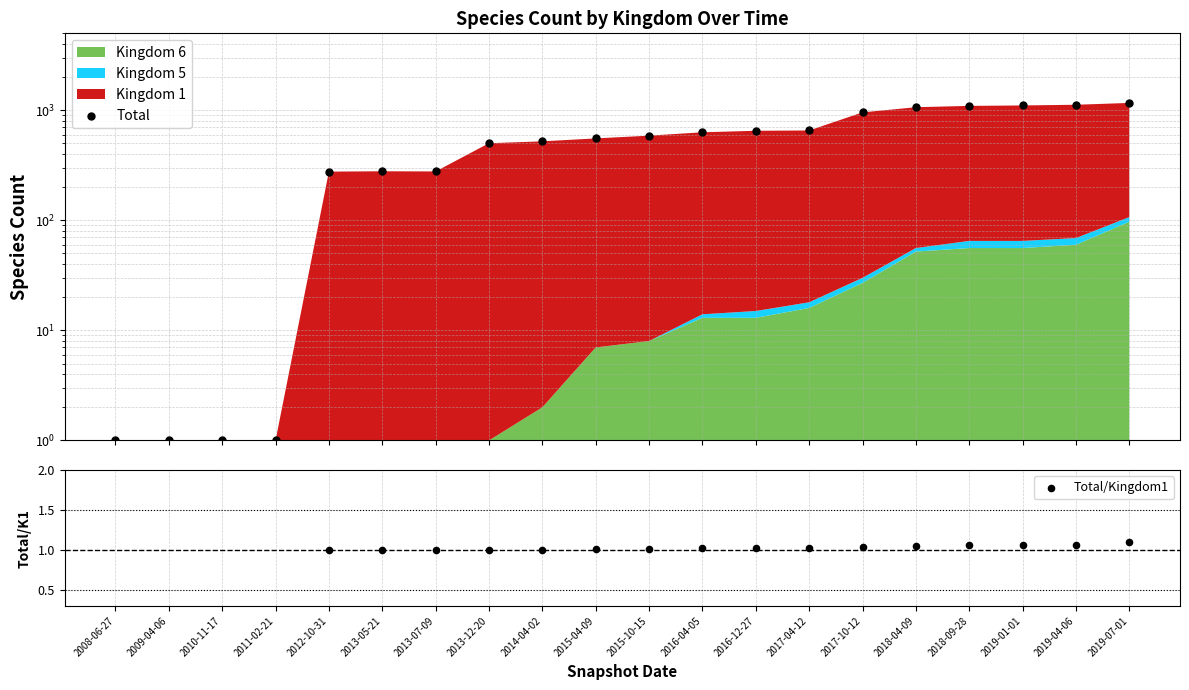

What is the total value across all series at 2015-04-09?

556.0